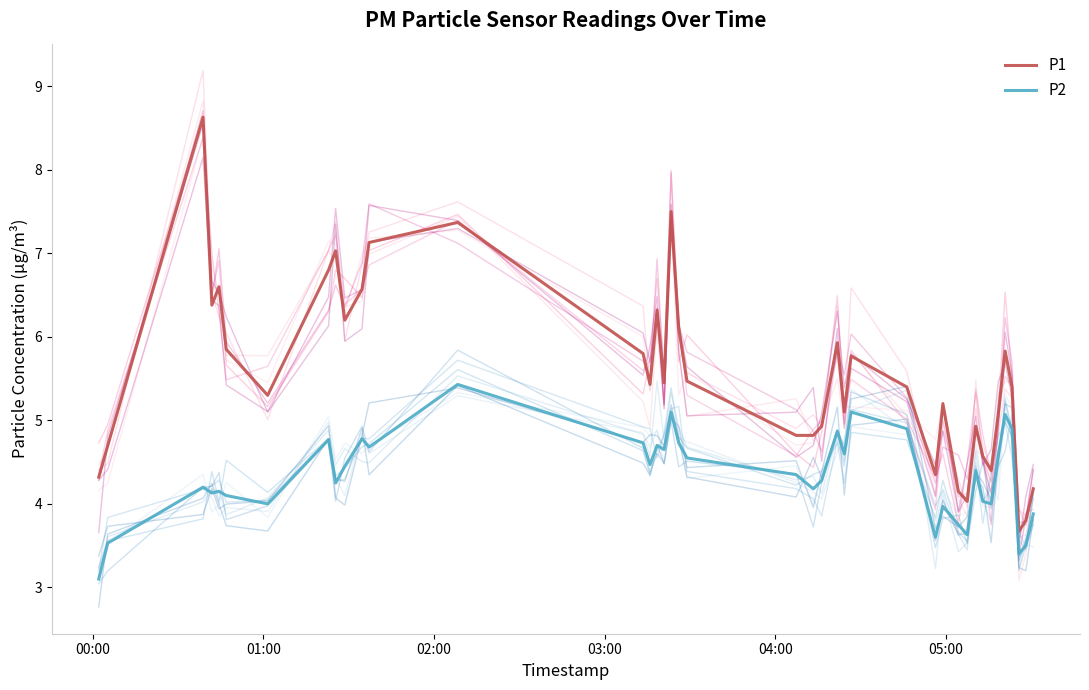

True or false: P1 and P2 cross at least once.

False